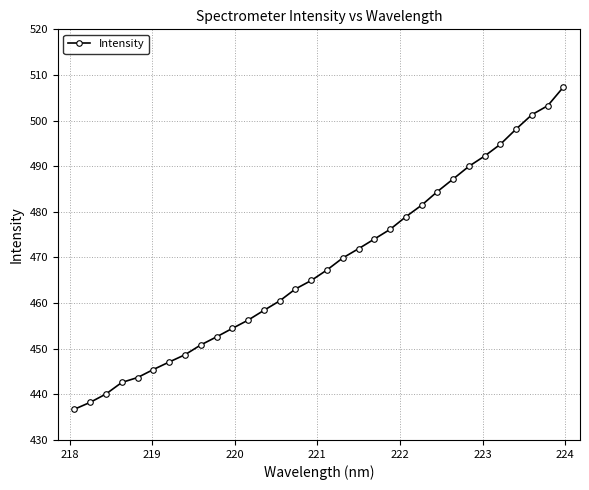

What is the value of the 15th point from the left?

463.1